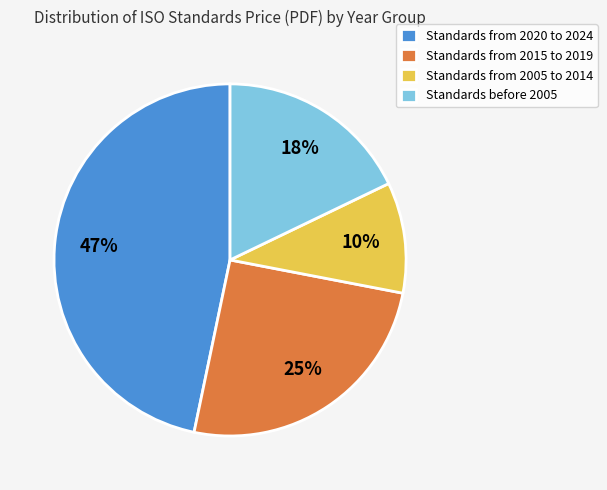

Between Standards from 2015 to 2019 and Standards before 2005, which is larger?

Standards from 2015 to 2019